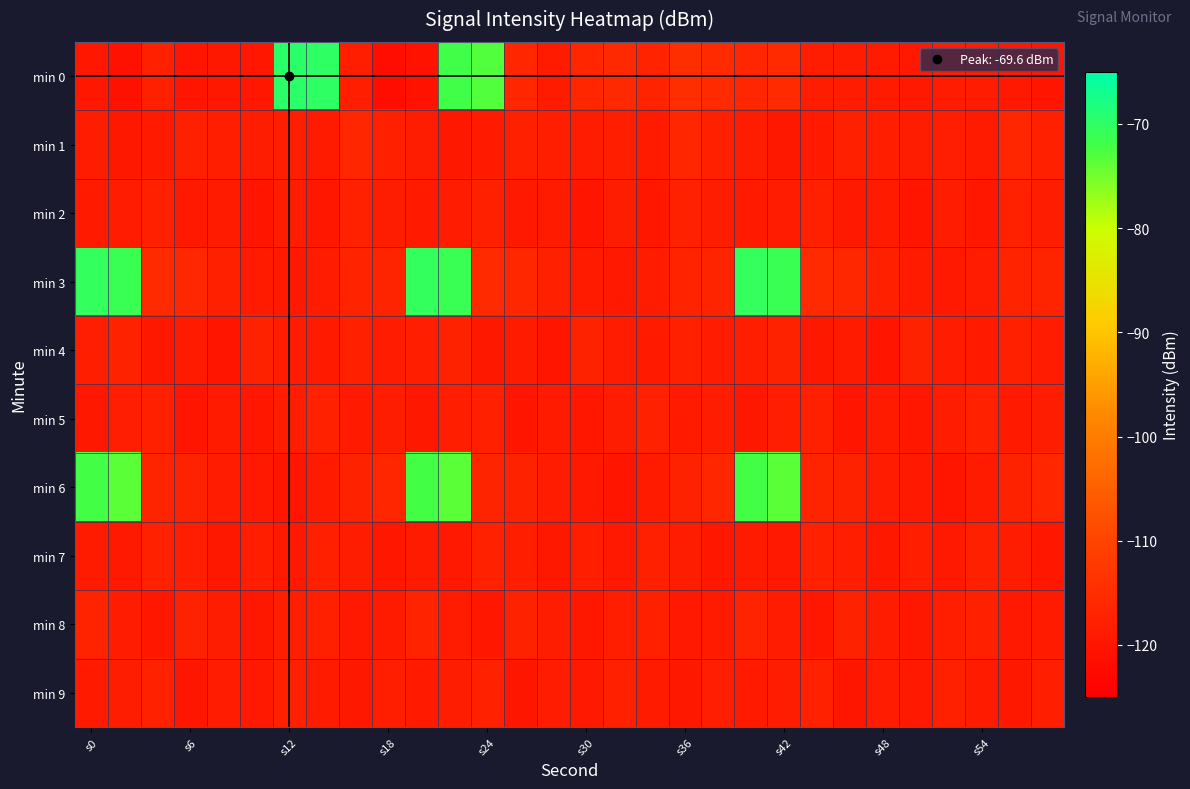

What is the greatest value displayed?

-69.6